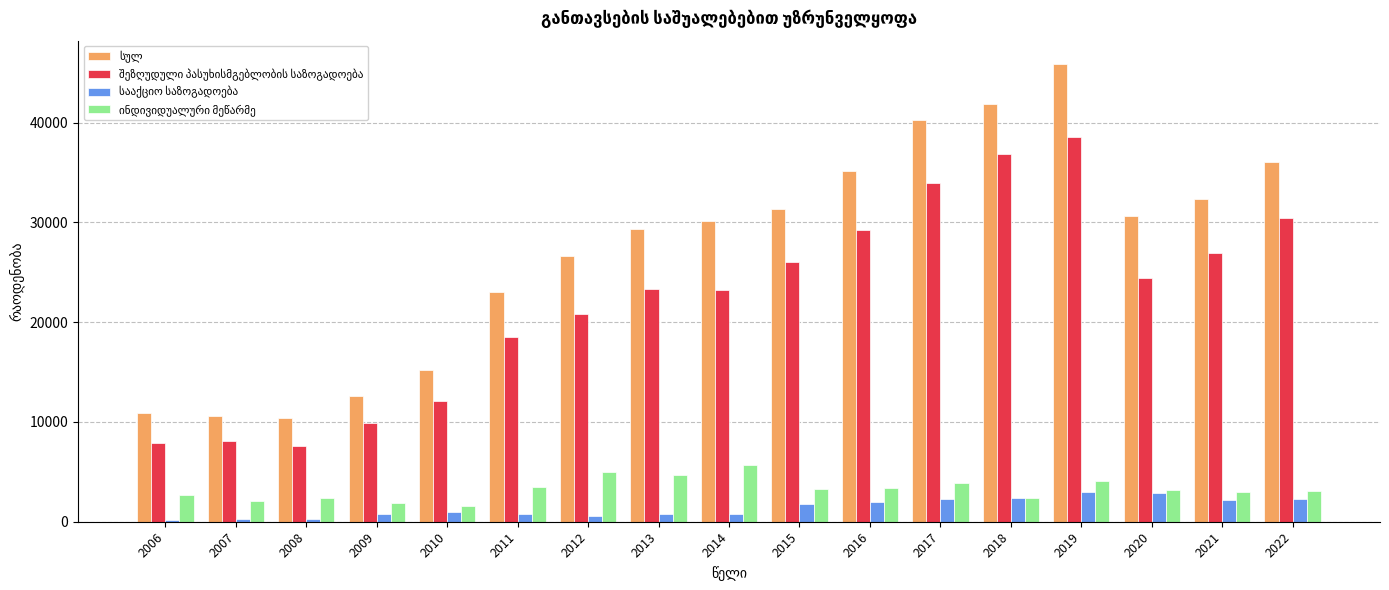

At which category is the sum across all series the highest?

2019